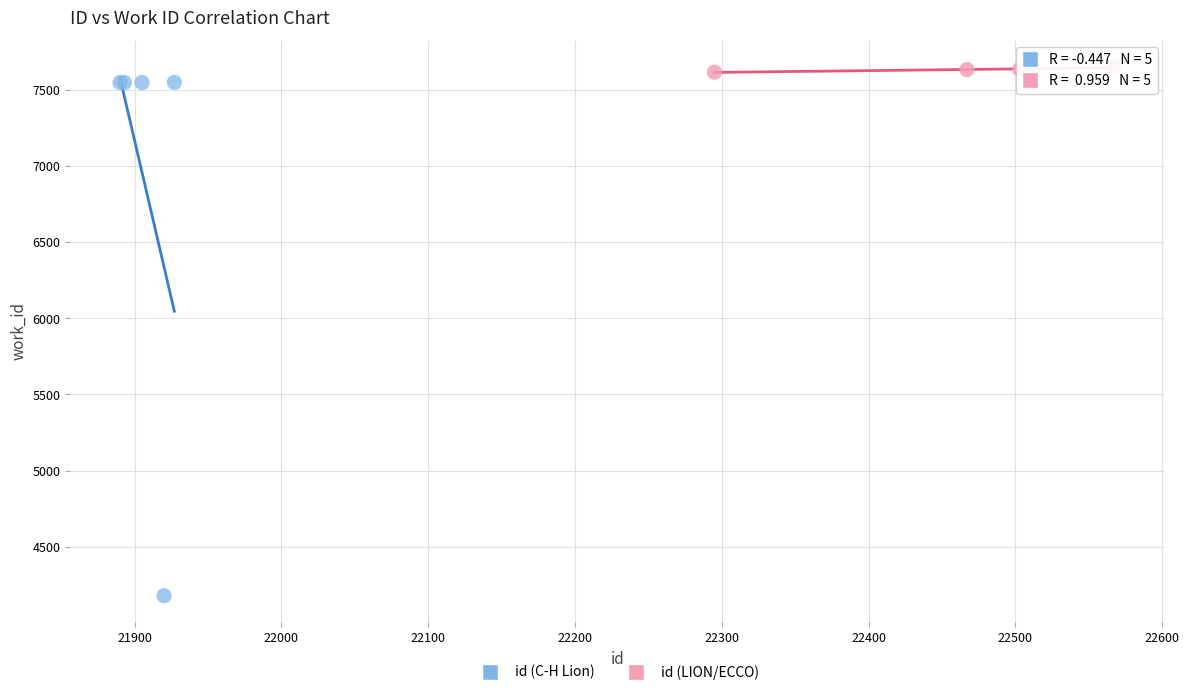

Which series contains the lowest Y value?

id (C-H Lion)